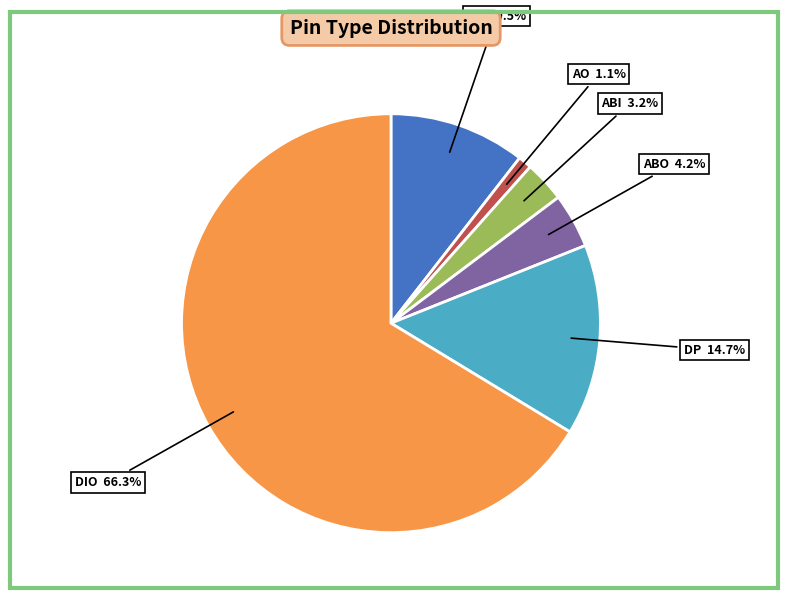

Approximately how many times larger is the value at AP compared to DP?

0.7